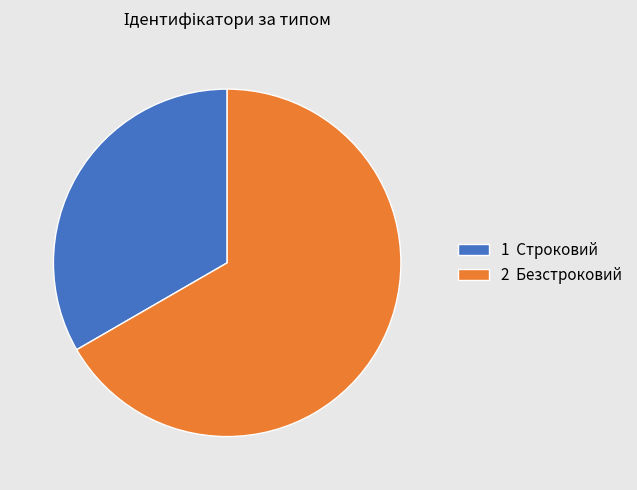

How many slices are in this pie chart?

2